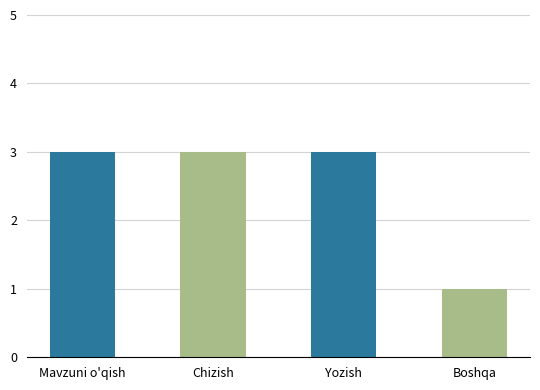

What is the approximate value at Yozish?

3